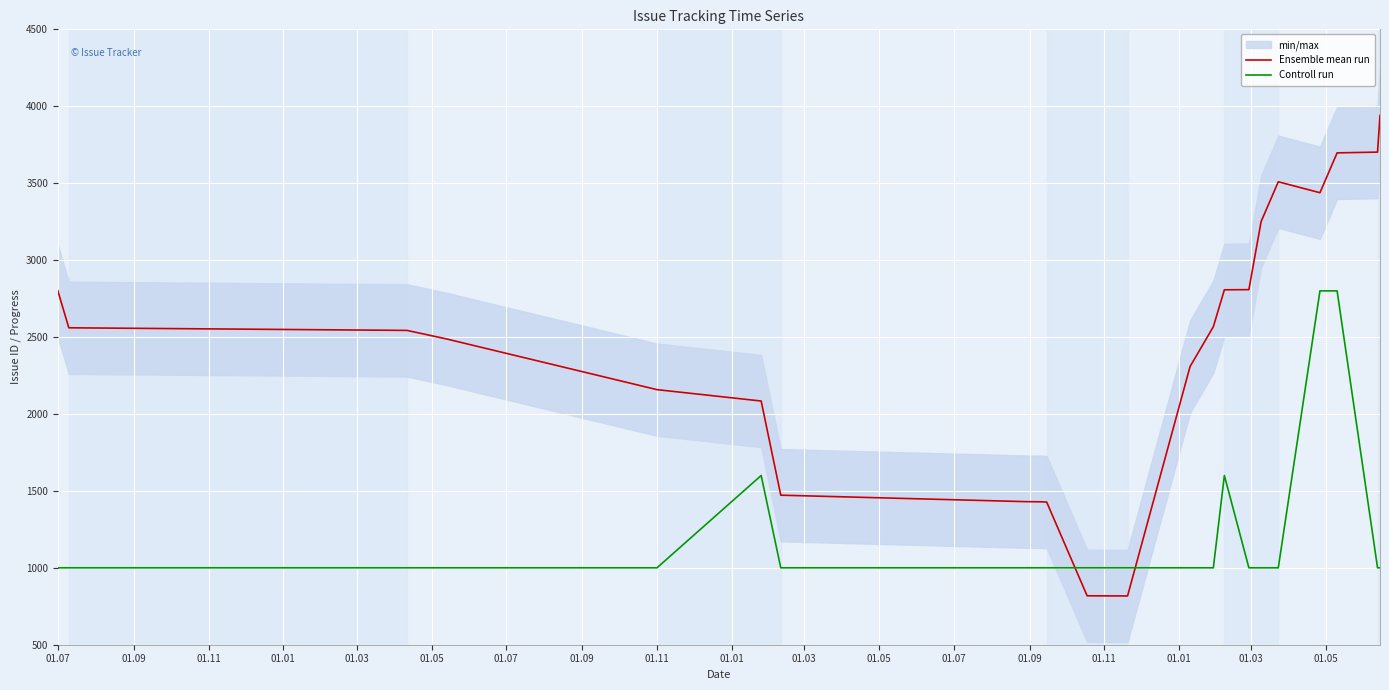

True or false: Ensemble mean run and Controll run cross at least once.

True